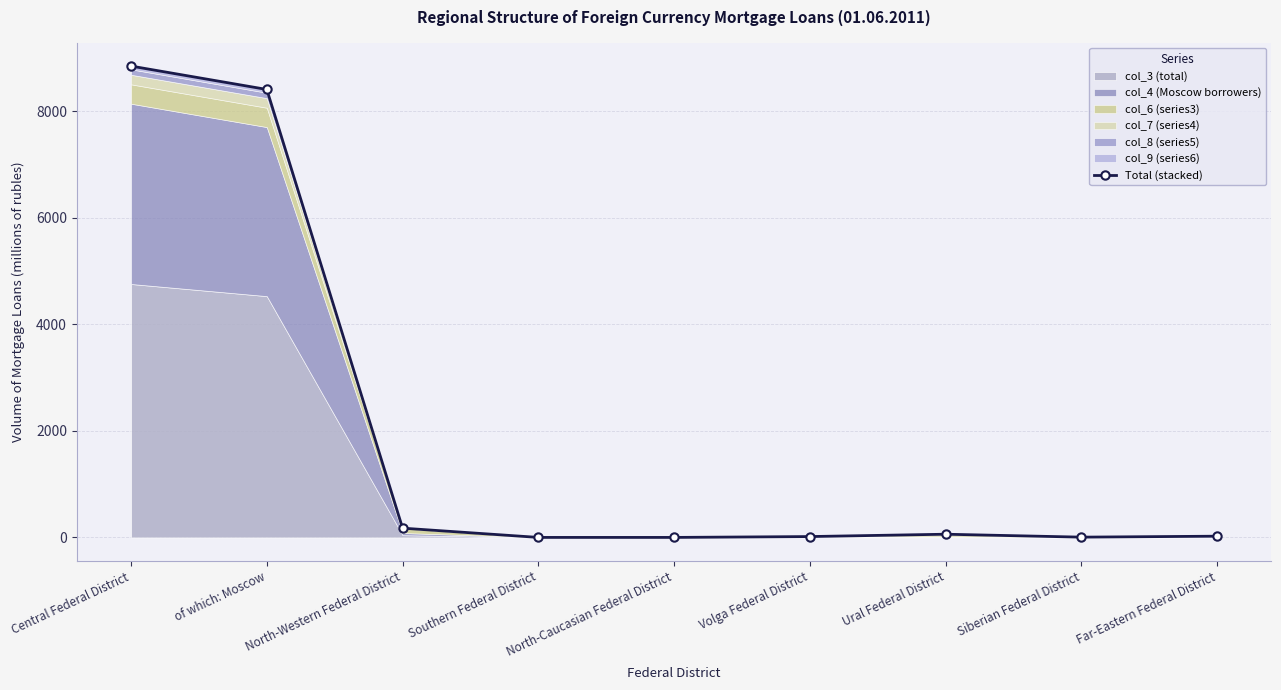

What is the value of the 9th point from the left?

23